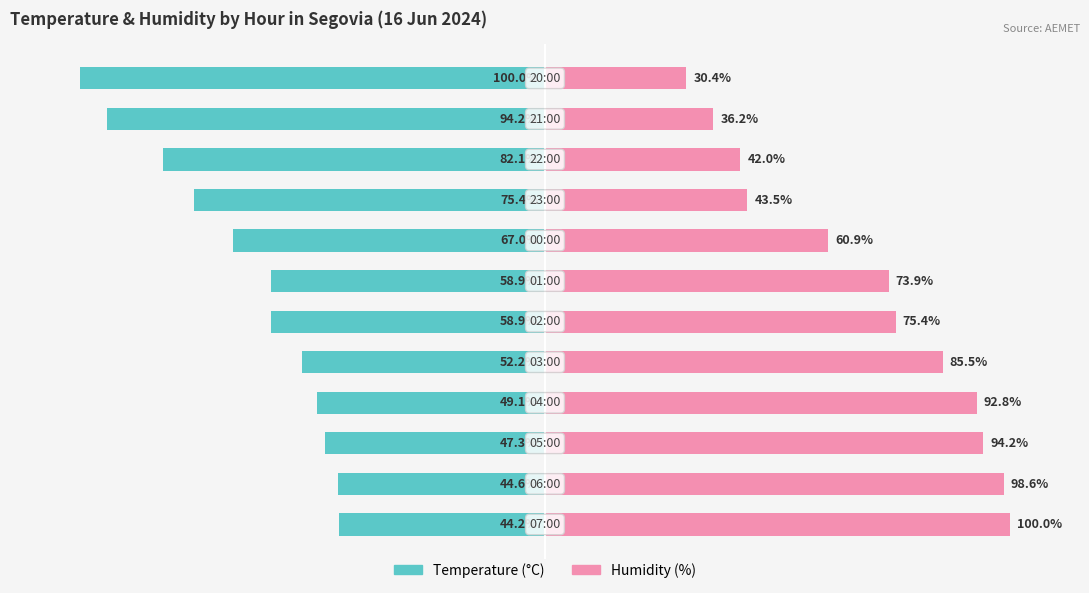

Reading right to left, list all the values displayed in this chart.

Temperature (°C): -100.0	-94.2	-82.1	-75.4	-67.0	-58.9	-58.9	-52.2	-49.1	-47.3	-44.6	-44.2
Humidity (%): 30.4	36.2	42.0	43.5	60.9	73.9	75.4	85.5	92.8	94.2	98.6	100.0